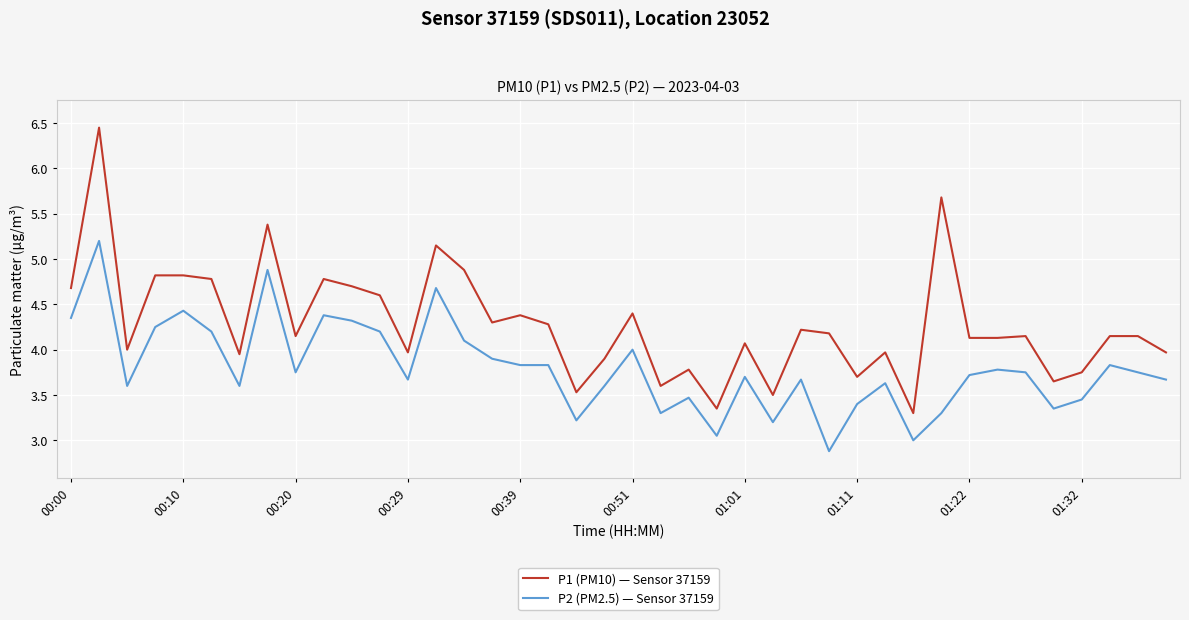

Which series has the widest spread of values?

P1 (PM10) — Sensor 37159